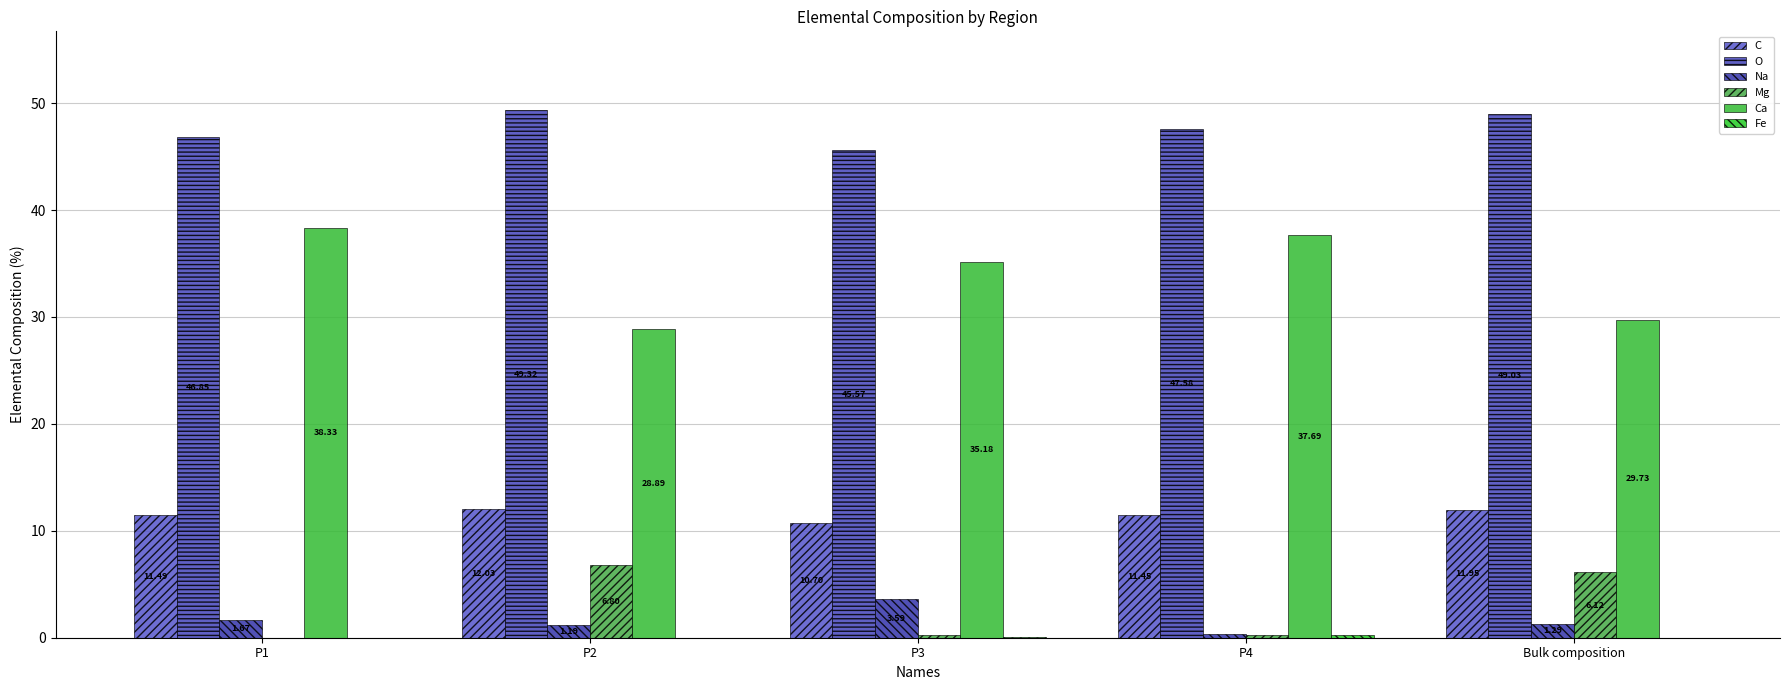

Which series has the widest spread of values?

Ca